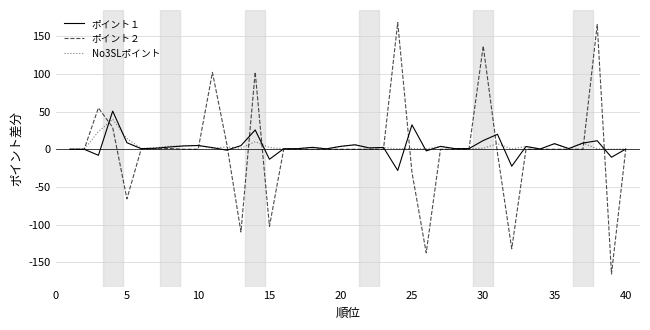

Which series has the widest spread of values?

ポイント２